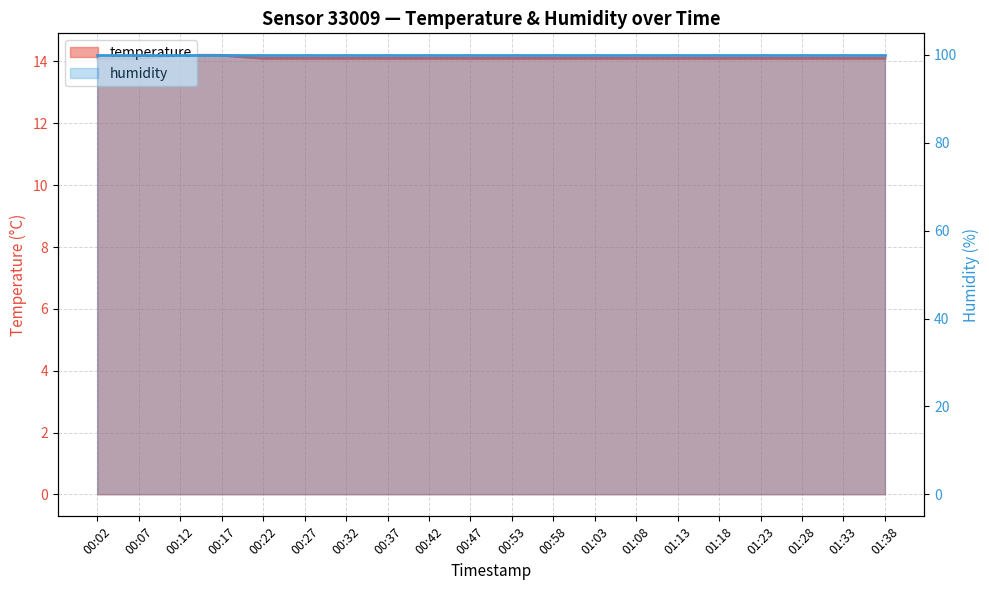

Reading left to right, what are all the values shown in this chart?

00:02=14.1	00:07=14.1	00:12=14.2	00:17=14.2	00:22=14.1	00:27=14.1	00:32=14.1	00:37=14.1	00:42=14.1	00:47=14.1	00:53=14.1	00:58=14.1	01:03=14.1	01:08=14.1	01:13=14.1	01:18=14.1	01:23=14.1	01:28=14.1	01:33=14.1	01:38=14.1